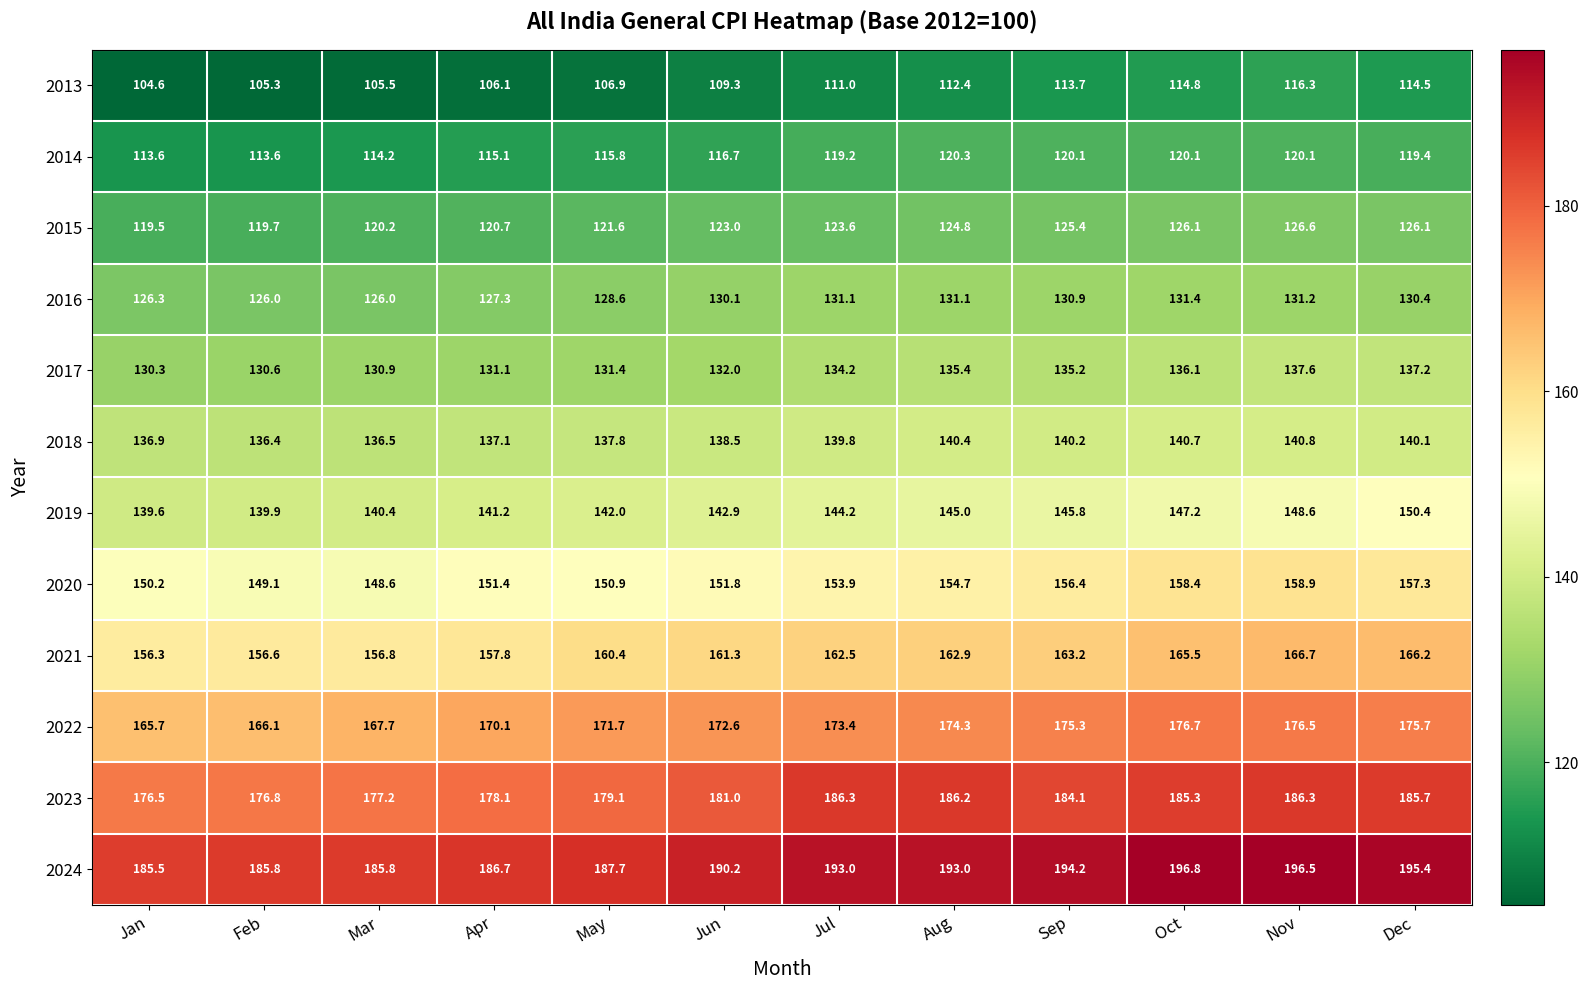

Rank the series by their maximum value, from highest to lowest.

2024, 2023, 2022, 2021, 2020, 2019, 2018, 2017, 2016, 2015, 2014, 2013